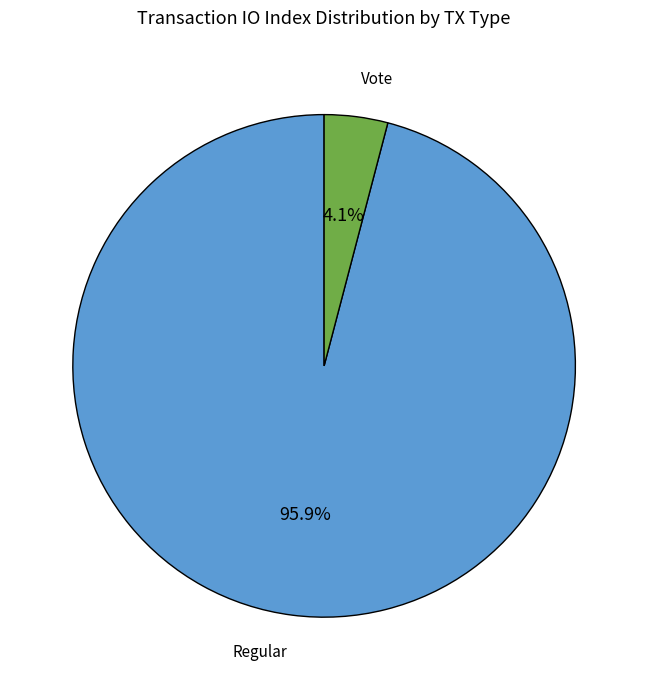

Count the number of slices in the pie.

2